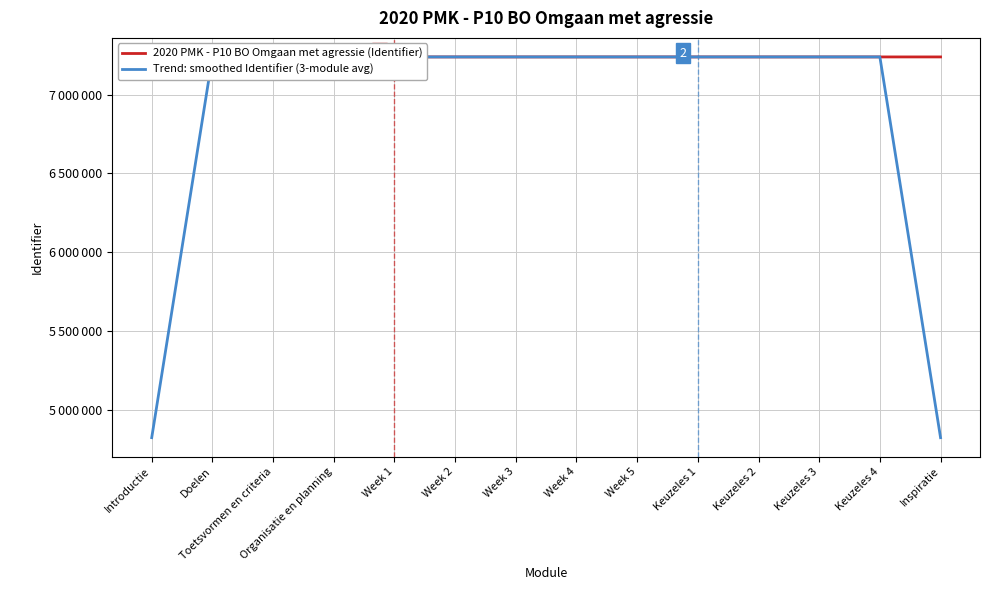

At Week 4, list the series in order from smallest to largest.

2020 PMK - P10 BO Omgaan met agressie (Identifier), Trend: smoothed Identifier (3-module avg)